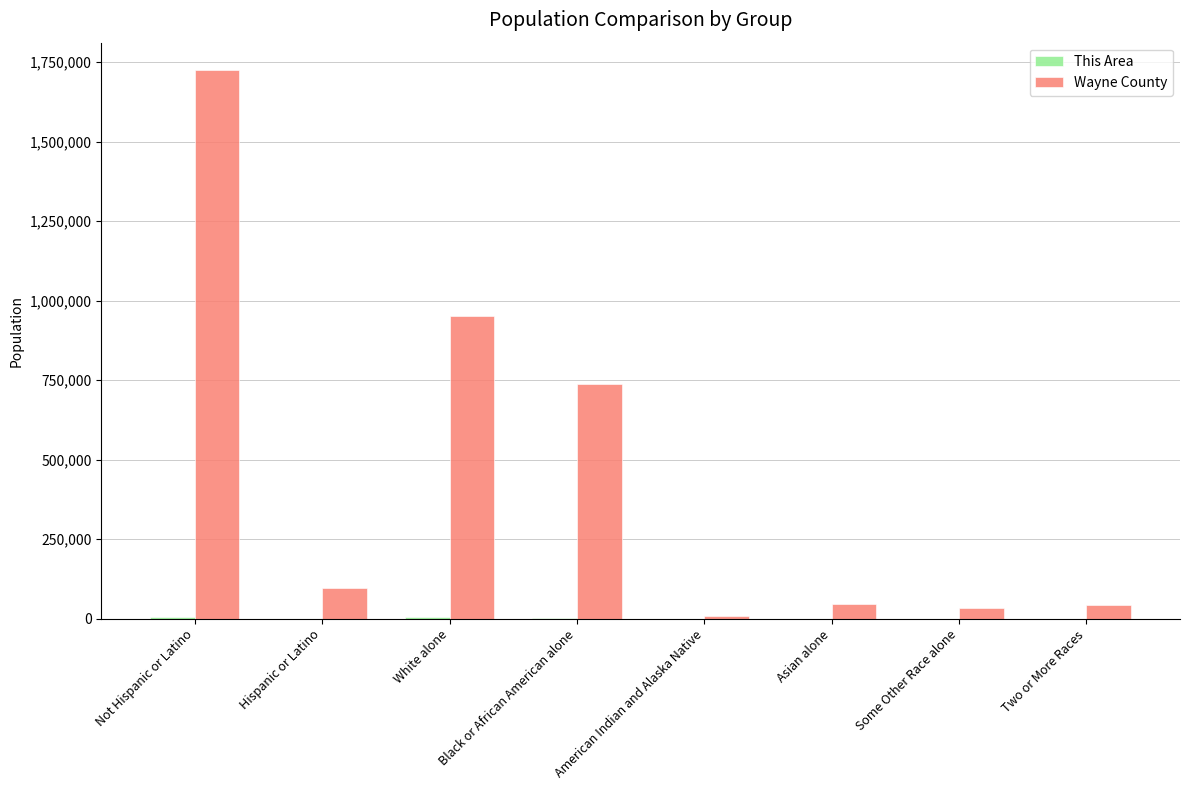

Between Hispanic or Latino and White alone, which series saw the biggest shift?

Wayne County